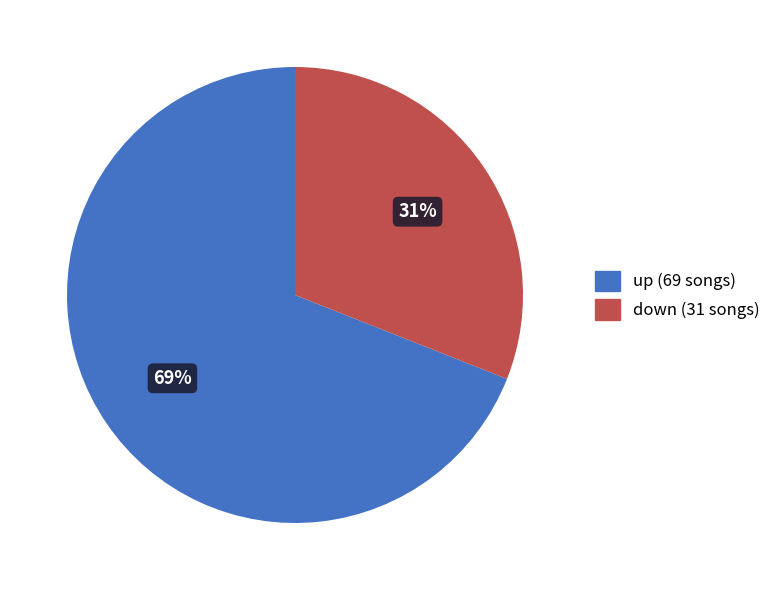

Which has a higher value, up or down?

up